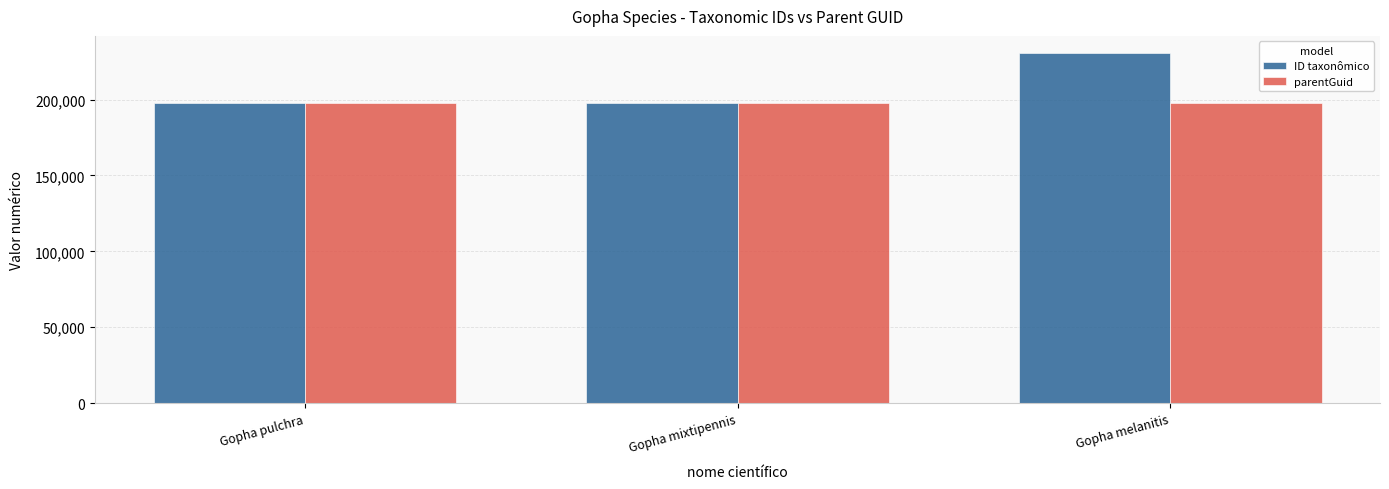

What is the difference between the highest and lowest values at Gopha pulchra?

41